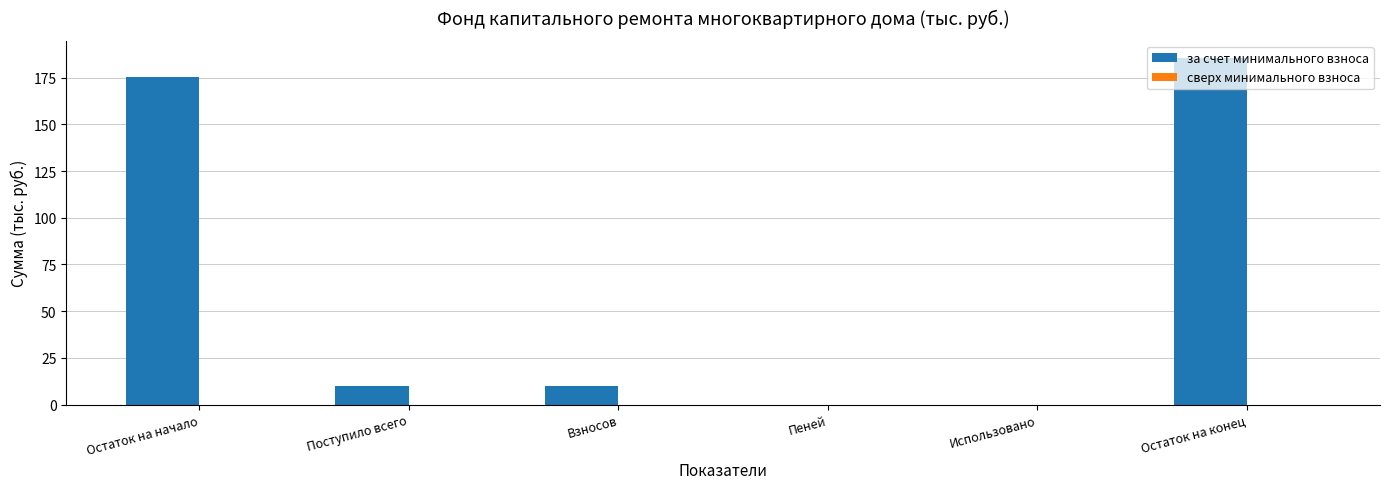

The value at Поступило всего is 10.0. True or false?

True